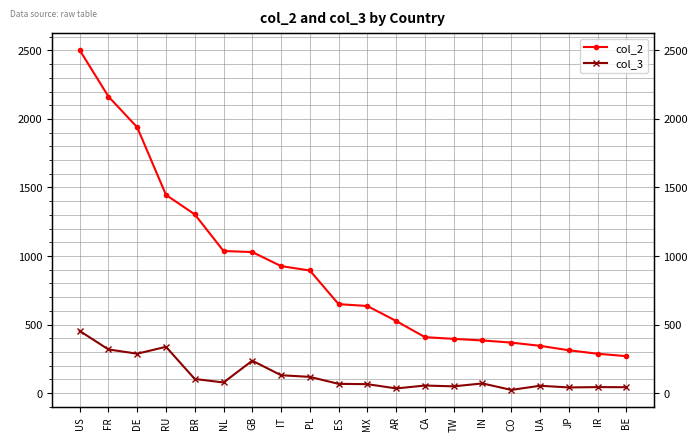

What are all the series names shown in the legend?

col_2, col_3